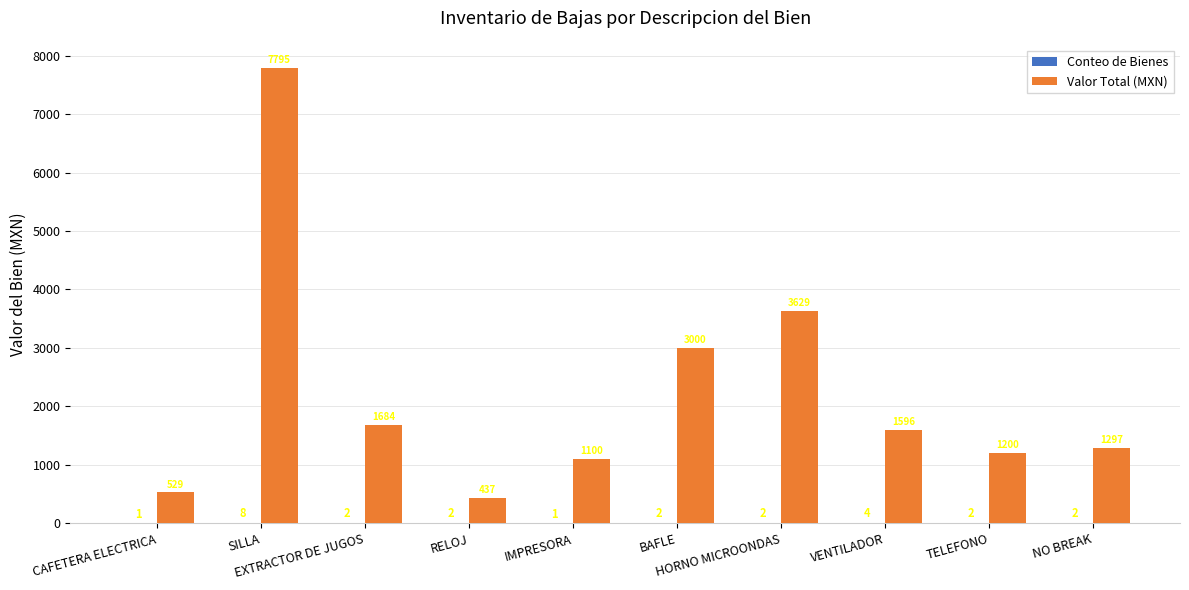

What is the highest value of the Valor Total (MXN) series?

7794.9